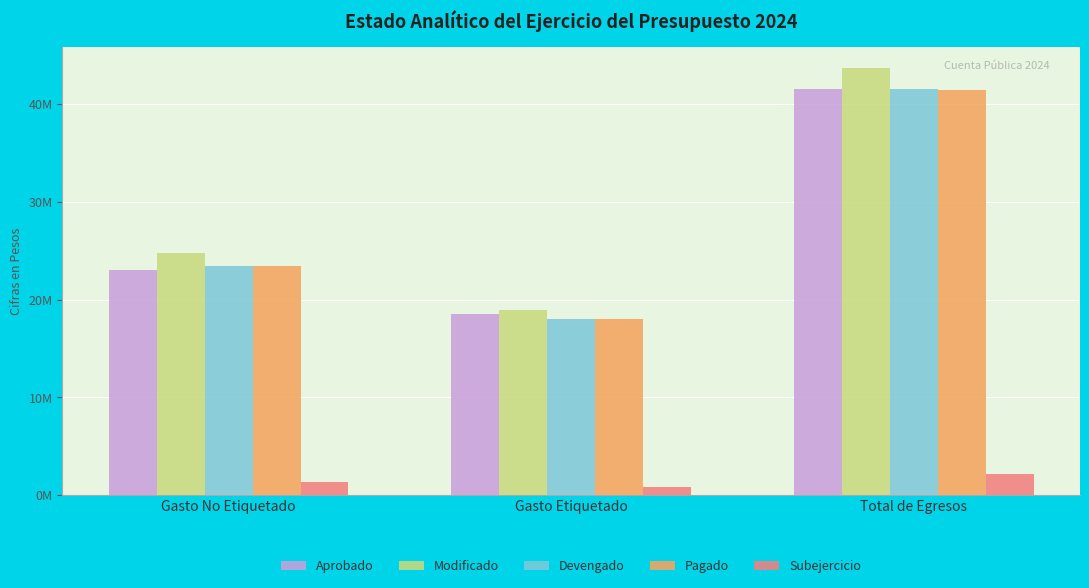

List the labels in order of Aprobado value, smallest first.

Gasto Etiquetado, Gasto No Etiquetado, Total de Egresos